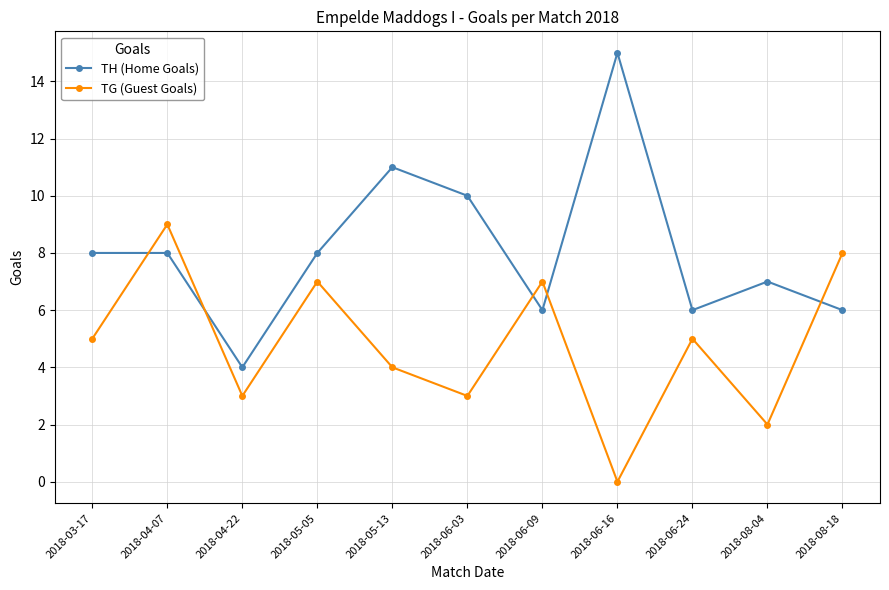

Does the chart display data point markers on the line(s)?

Yes